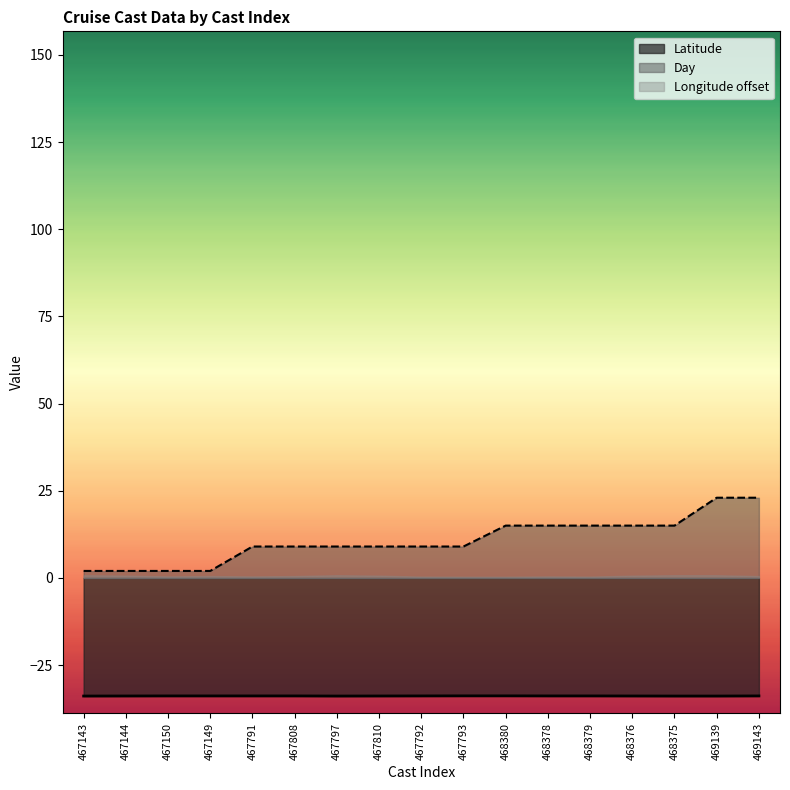

Is it true that Latitude equals -33.9 at 467792?

True